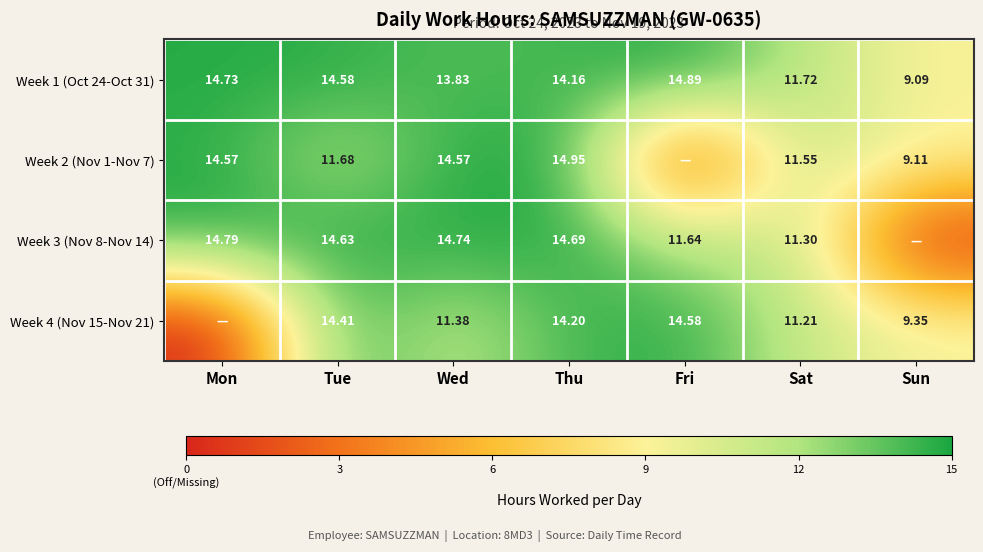

At Wed, list the series in order from smallest to largest.

Week 4 (Nov 15-Nov 21), Week 1 (Oct 24-Oct 31), Week 2 (Nov 1-Nov 7), Week 3 (Nov 8-Nov 14)